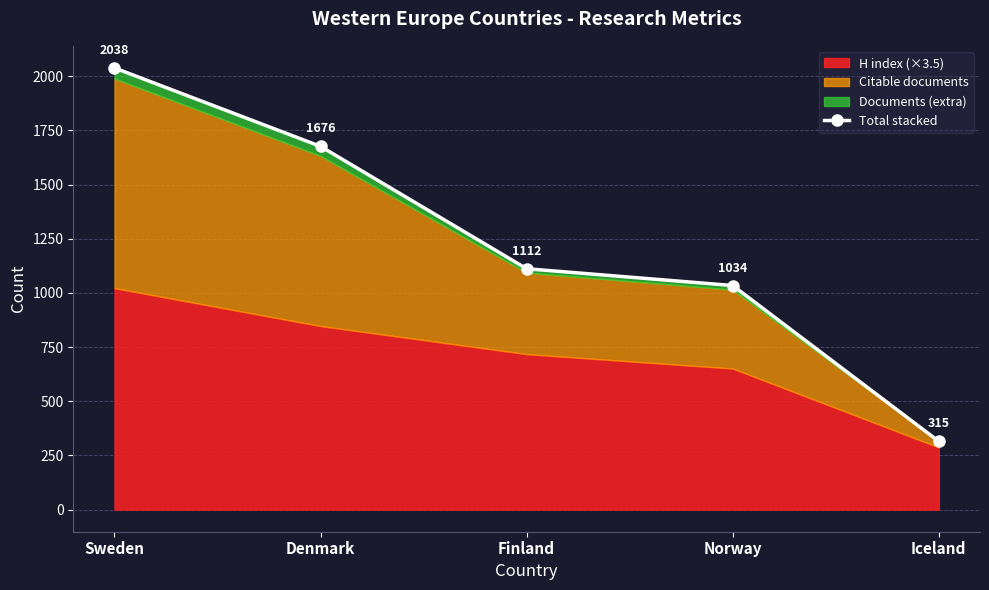

What is the difference between the maximum and second lowest values?

1004.0